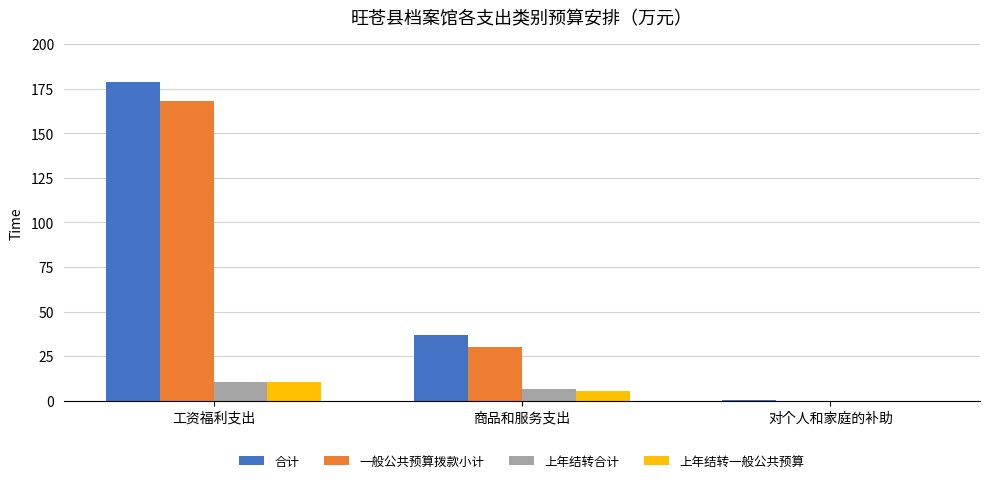

What is the spread (max minus min) of values at 对个人和家庭的补助?

0.1